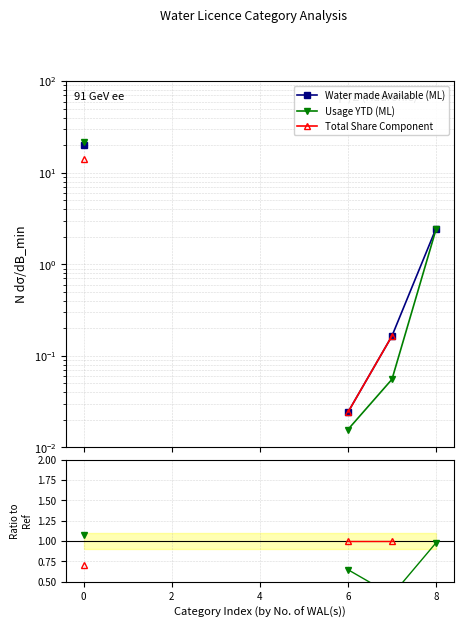

True or false: Usage YTD (ML) has more than 1 points higher than both neighbors.

False